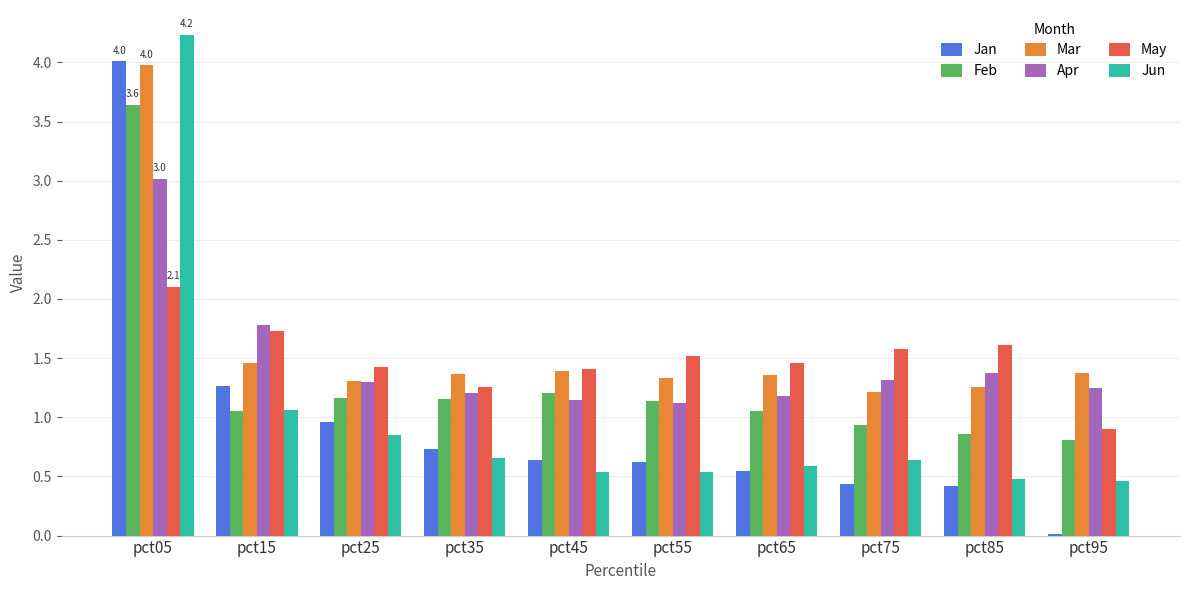

The value of May at pct05 is 2.1. True or false?

True